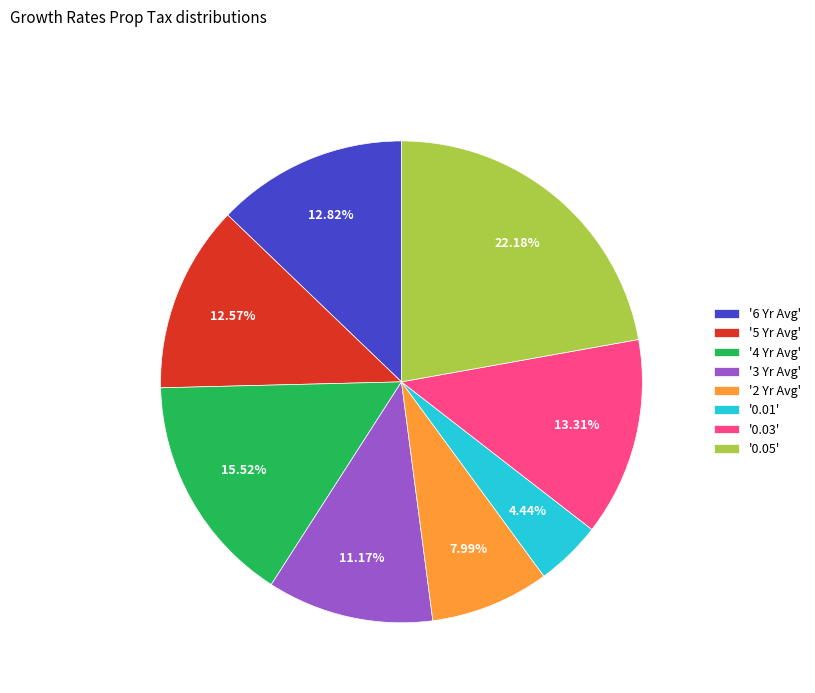

Is the sum of '0.03' and '5 Yr Avg' greater than half?

No